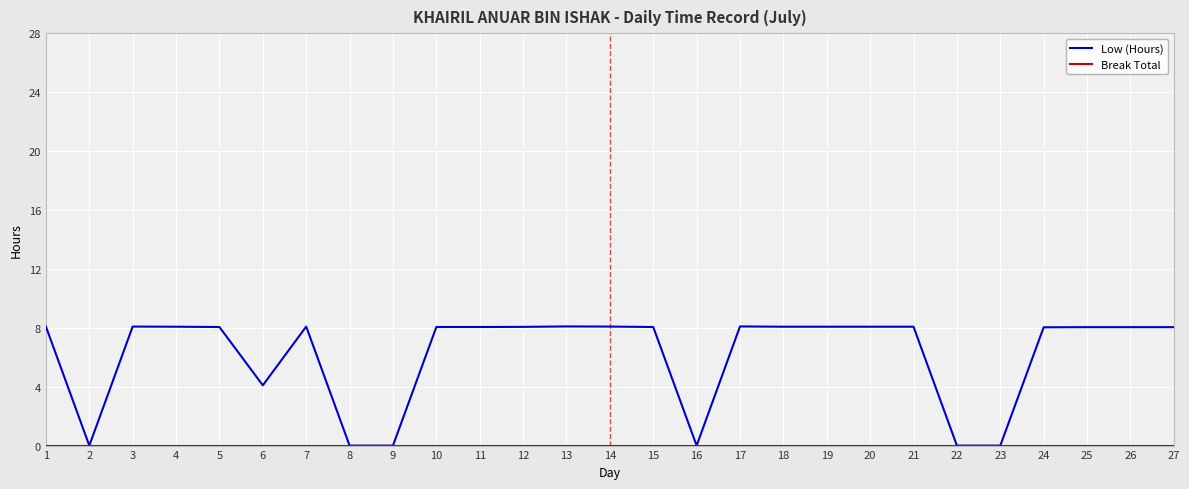

The value of Low (Hours) at 10 is 12.9. True or false?

False